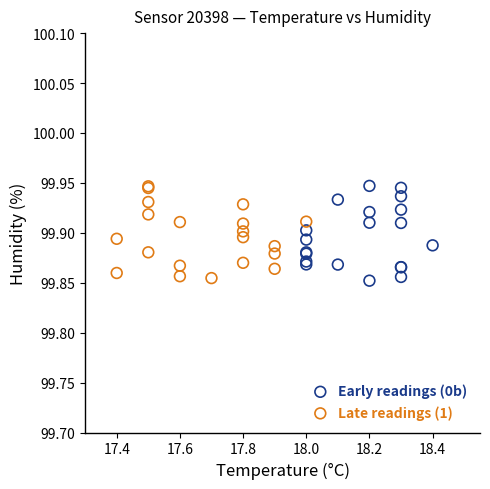

What are all the series names shown in the legend?

Early readings (0b), Late readings (1)